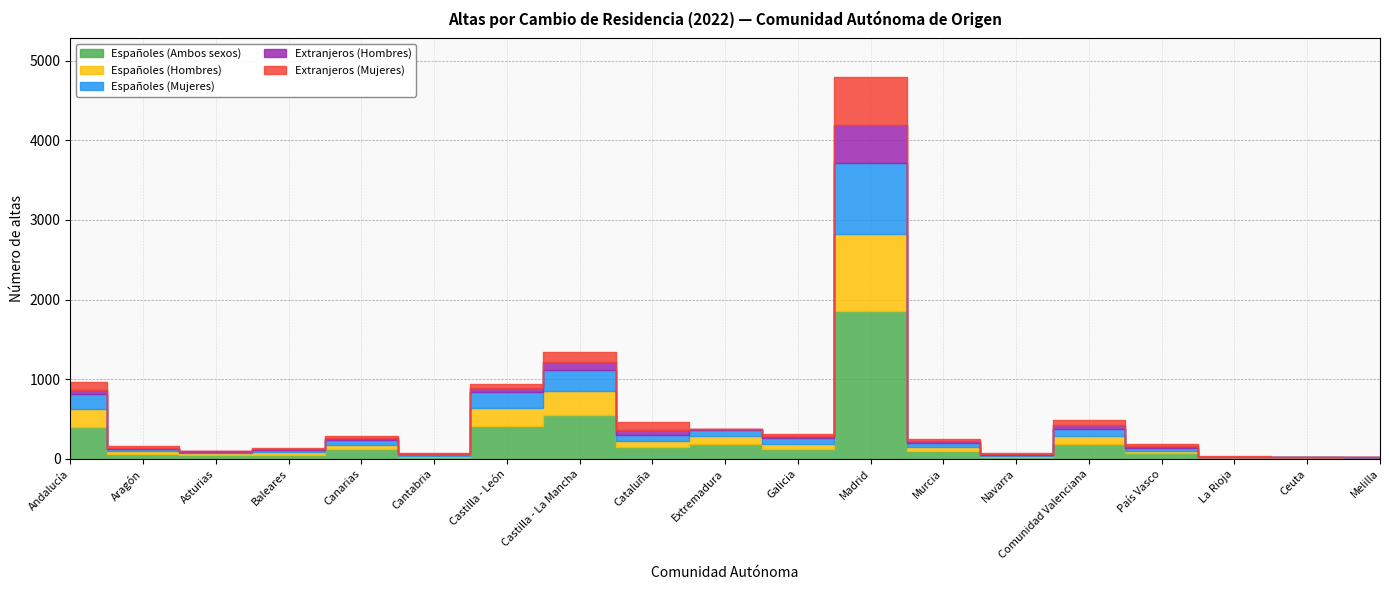

In Españoles (Mujeres), how many points are higher than both neighbors (excluding endpoints)?

5